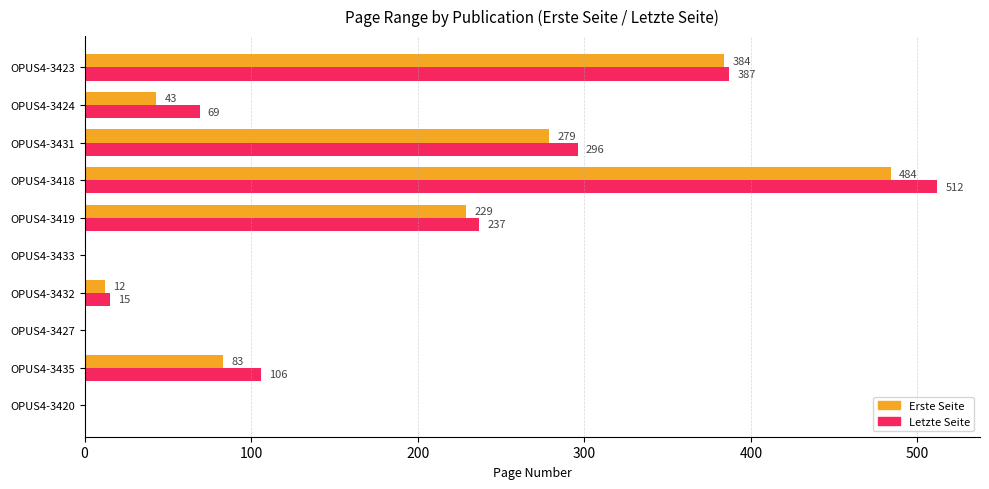

At which category is the sum across all series the highest?

OPUS4-3418